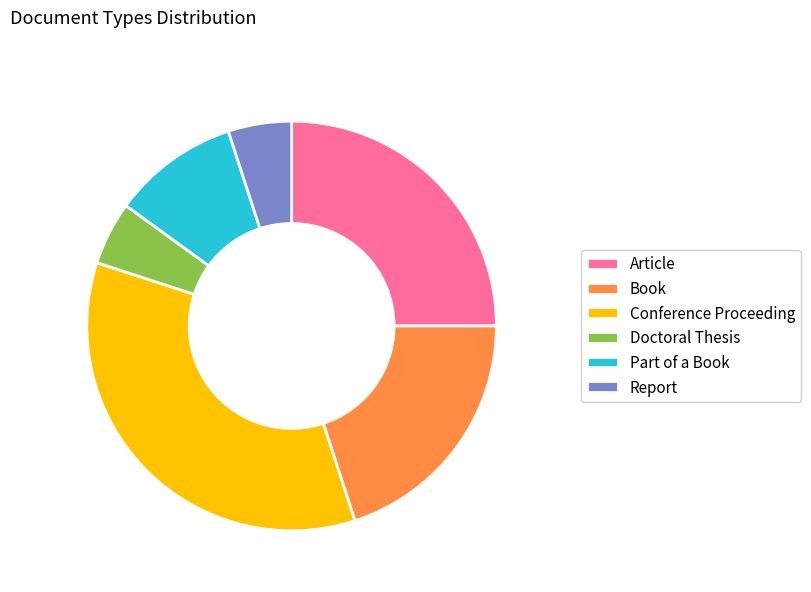

True or false: Book accounts for 20% of the total.

True